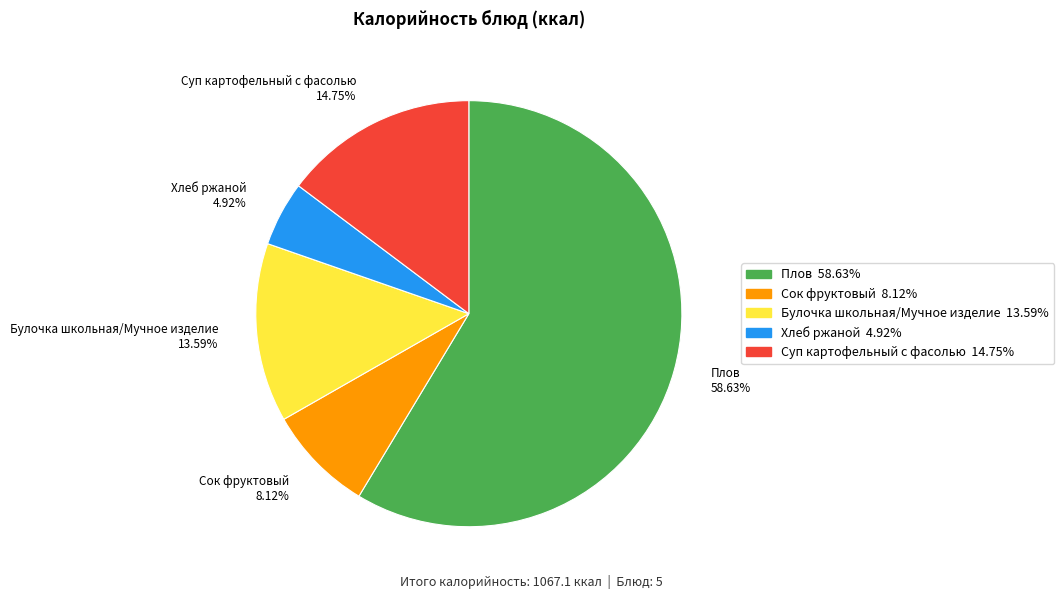

To the nearest percent, what portion does Сок фруктовый represent?

8%